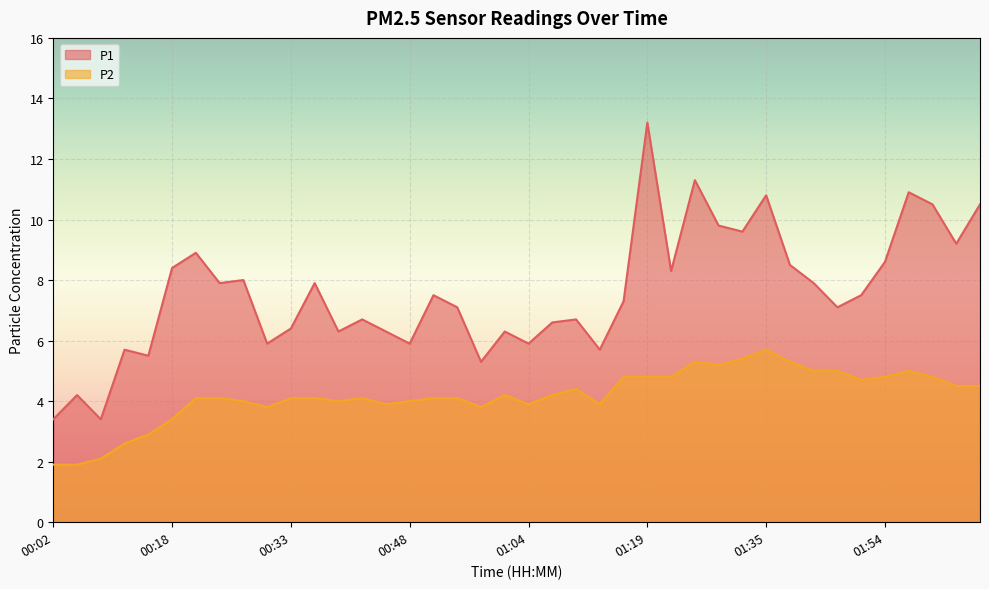

Reading right to left, list all the values displayed in this chart.

P1: 02:06=10.5	02:03=9.2	02:00=10.5	01:57=10.9	01:54=8.6	01:50=7.5	01:47=7.1	01:41=7.9	01:38=8.5	01:35=10.8	01:31=9.6	01:28=9.8	01:25=11.3	01:22=8.3	01:19=13.2	01:16=7.3	01:13=5.7	01:10=6.7	01:07=6.6	01:04=5.9	01:01=6.3	00:58=5.3	00:55=7.1	00:52=7.5	00:48=5.9	00:45=6.3	00:42=6.7	00:39=6.3	00:36=7.9	00:33=6.4	00:30=5.9	00:27=8.0	00:24=7.9	00:21=8.9	00:18=8.4	00:15=5.5	00:12=5.7	00:09=3.4	00:06=4.2	00:02=3.4
P2: 02:06=4.5	02:03=4.5	02:00=4.8	01:57=5.0	01:54=4.8	01:50=4.7	01:47=5.0	01:41=5.0	01:38=5.3	01:35=5.7	01:31=5.4	01:28=5.2	01:25=5.3	01:22=4.8	01:19=4.8	01:16=4.8	01:13=3.9	01:10=4.4	01:07=4.2	01:04=3.9	01:01=4.2	00:58=3.8	00:55=4.1	00:52=4.1	00:48=4.0	00:45=3.9	00:42=4.1	00:39=4.0	00:36=4.1	00:33=4.1	00:30=3.8	00:27=4.0	00:24=4.1	00:21=4.1	00:18=3.4	00:15=2.9	00:12=2.6	00:09=2.1	00:06=1.9	00:02=1.9